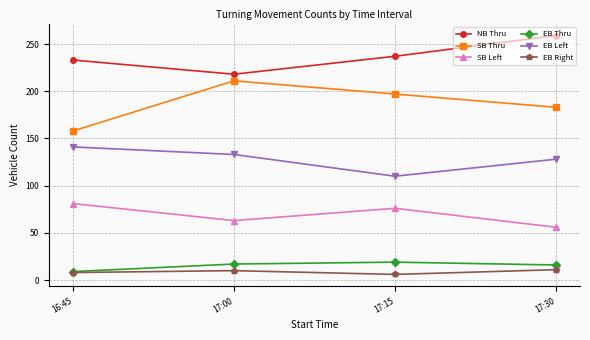

Is the value of EB Left at 16:45 greater than the value of NB Thru at 16:45?

No